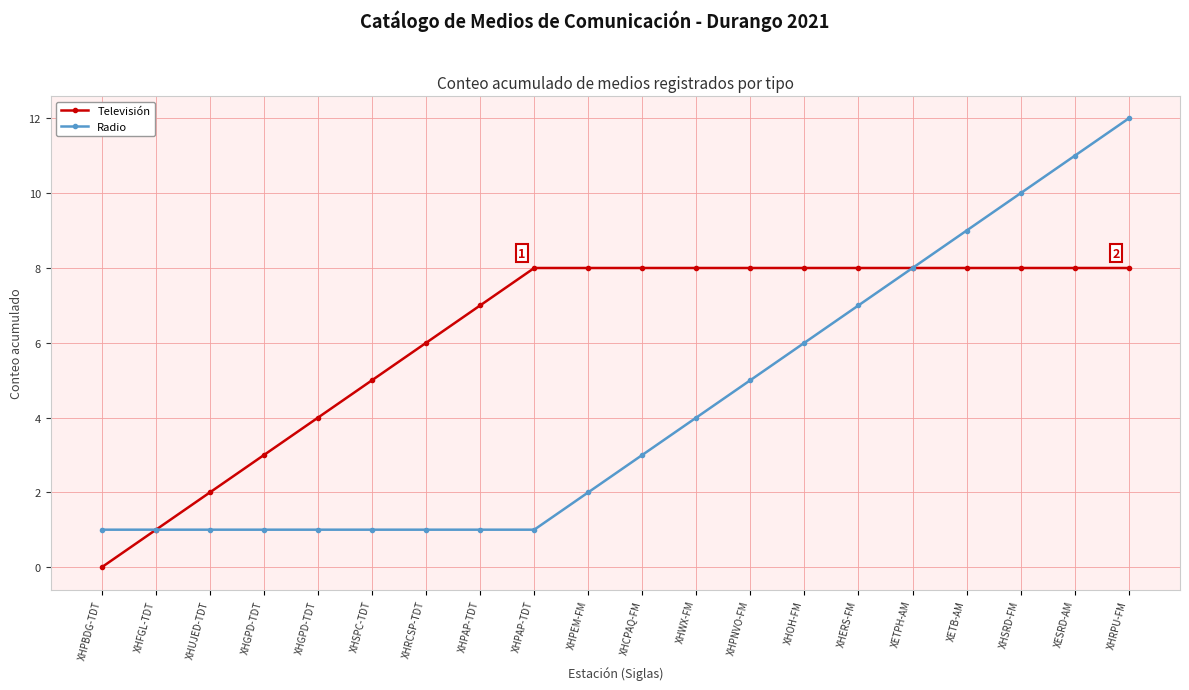

How many distinct data groups are displayed?

2